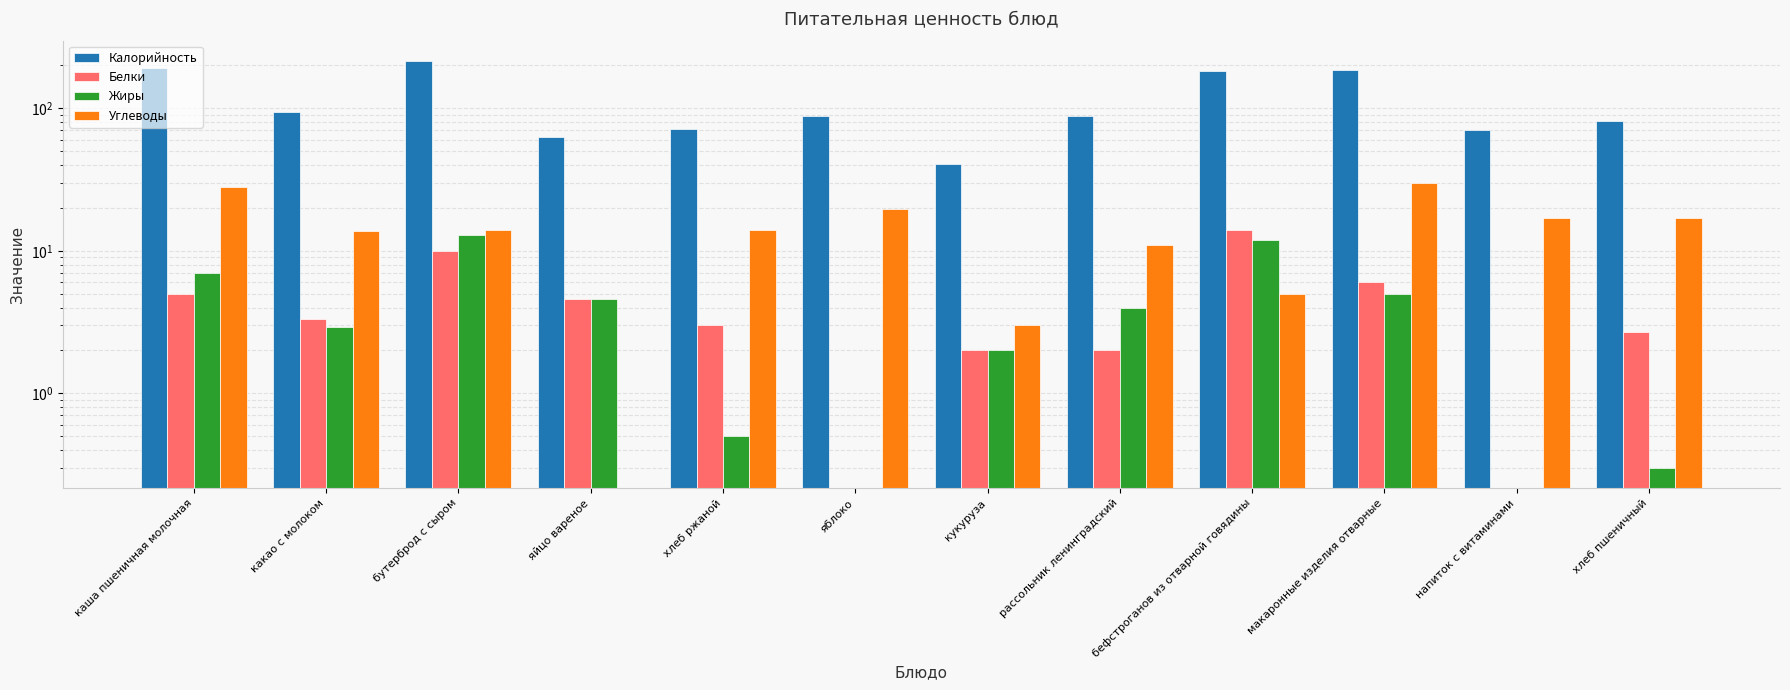

Rank the series at бутерброд с сыром from lowest to highest value.

Белки, Жиры, Углеводы, Калорийность